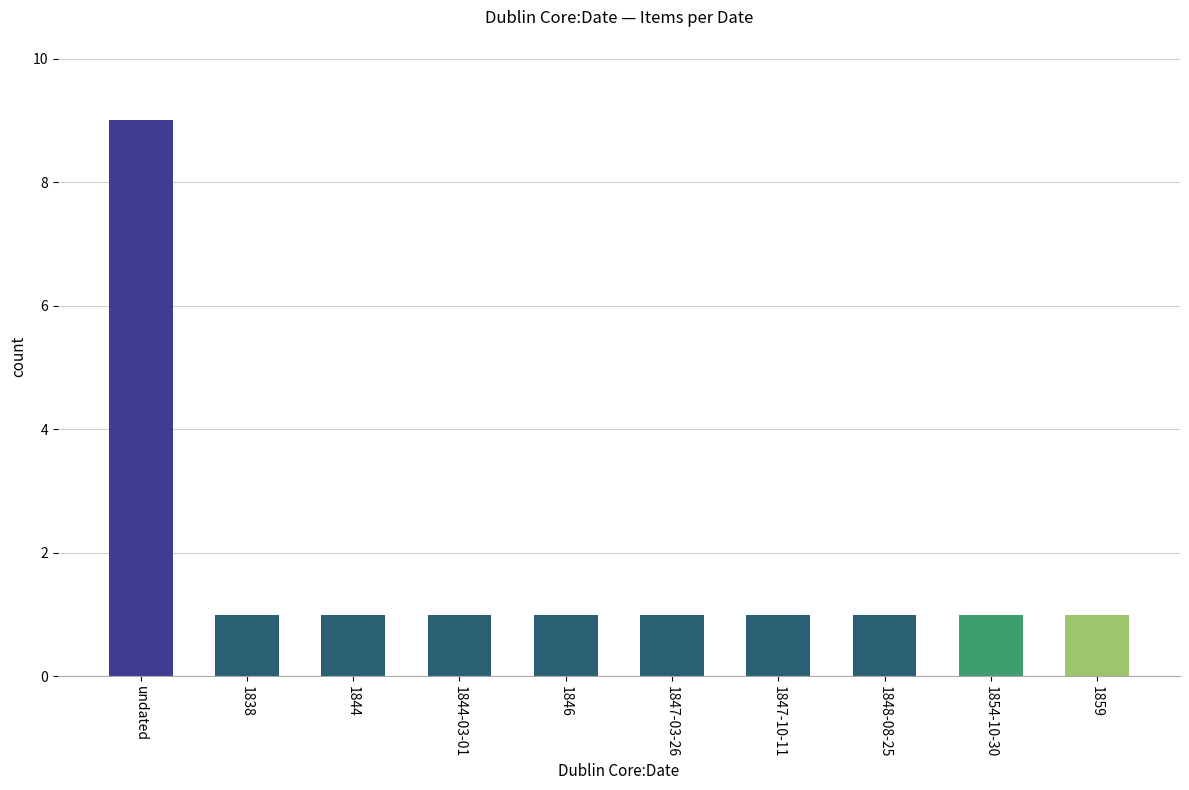

How many distinct data groups are displayed?

1